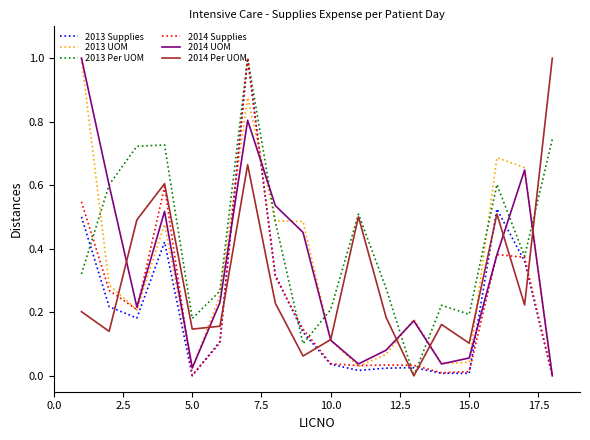

What is the highest value of the 2013 Per UOM series?

1.0